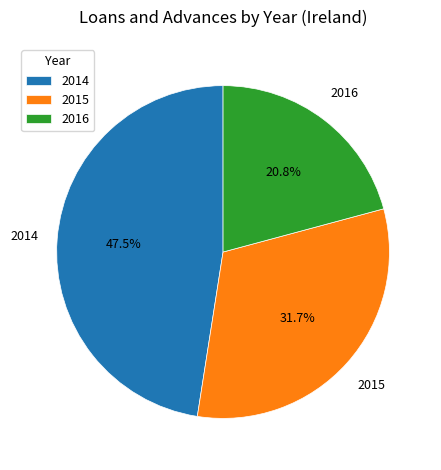

What is the smallest slice in the pie chart?

2016